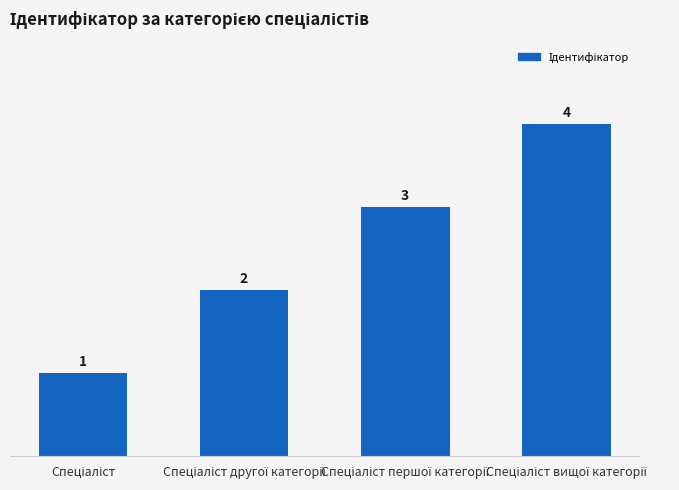

What is the value of the 1st bar from the left?

1